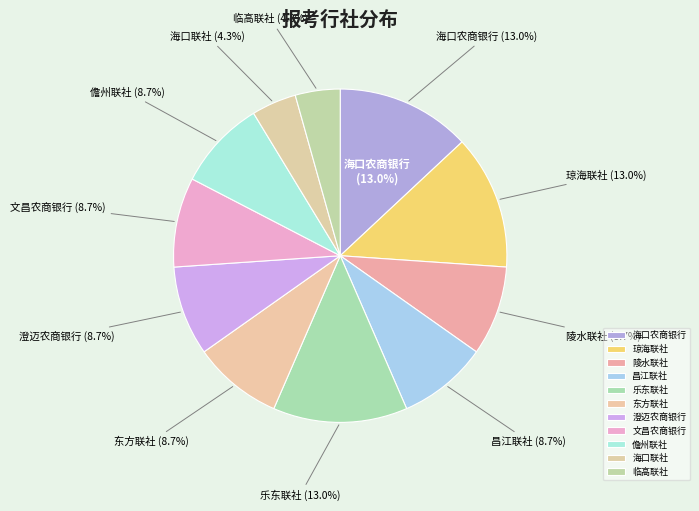

Which has a higher value, 临高联社 or 东方联社?

东方联社